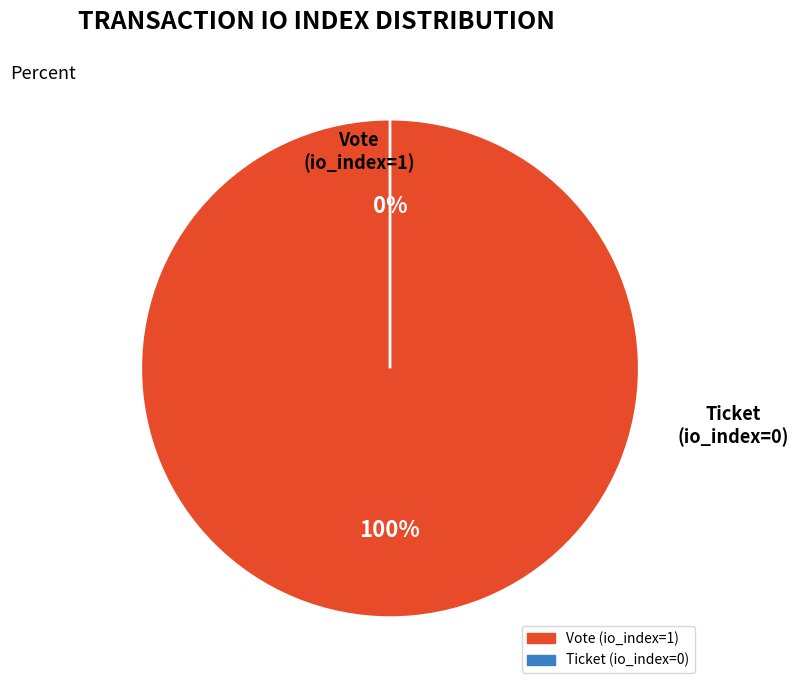

Is Vote (io_index=1) the majority of the pie?

Yes